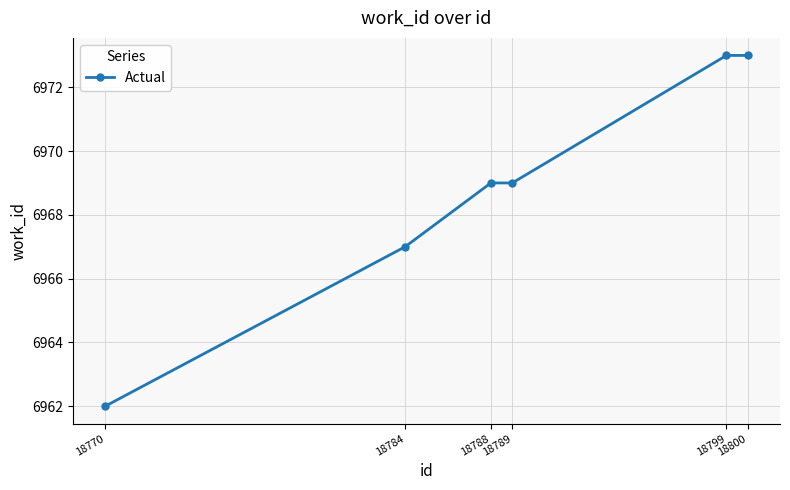

Between 18770 and 18799, which is larger?

18799